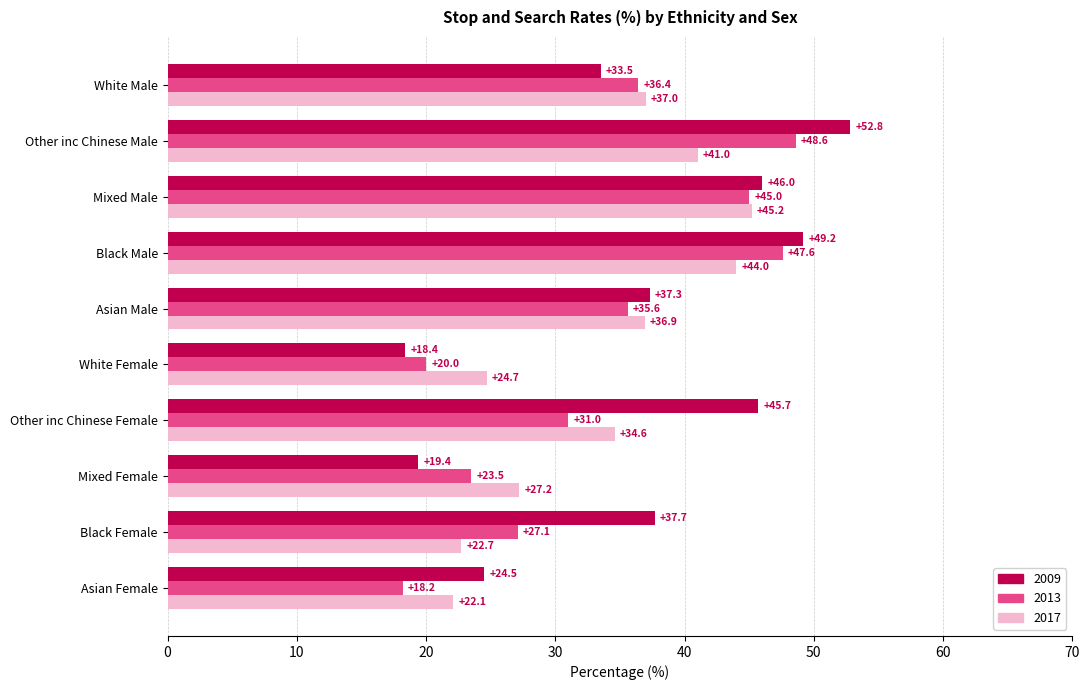

Which series has the largest total across all categories?

2009